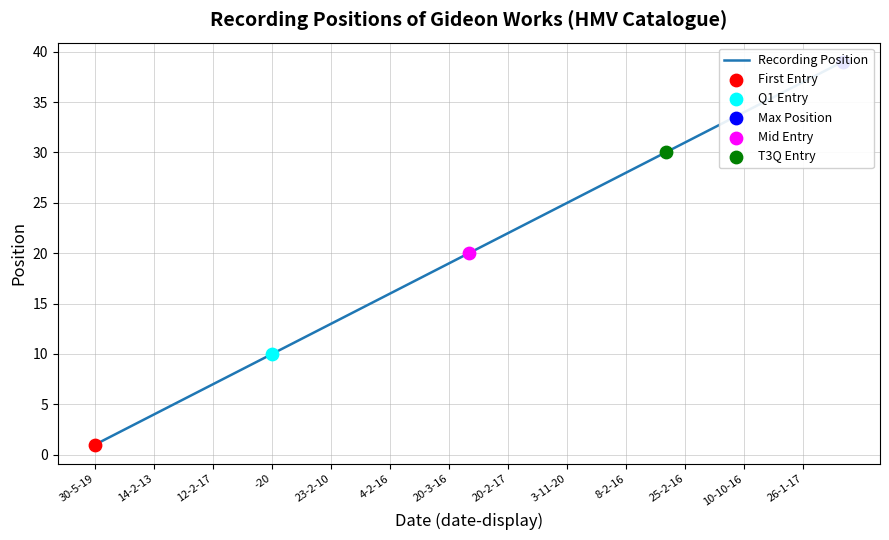

Between 16 and 25, which is larger?

25